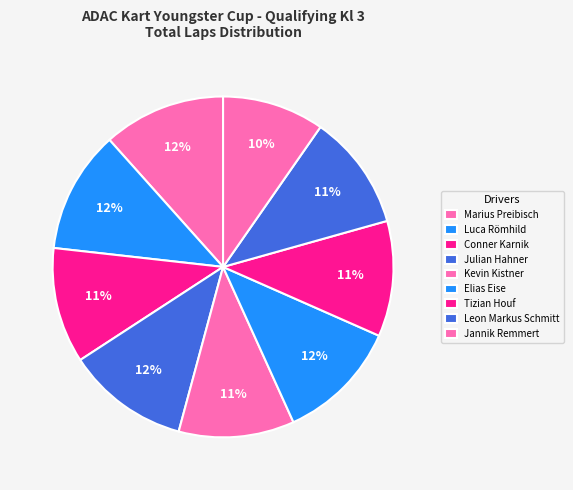

Does Conner Karnik account for over 50% of the chart?

No